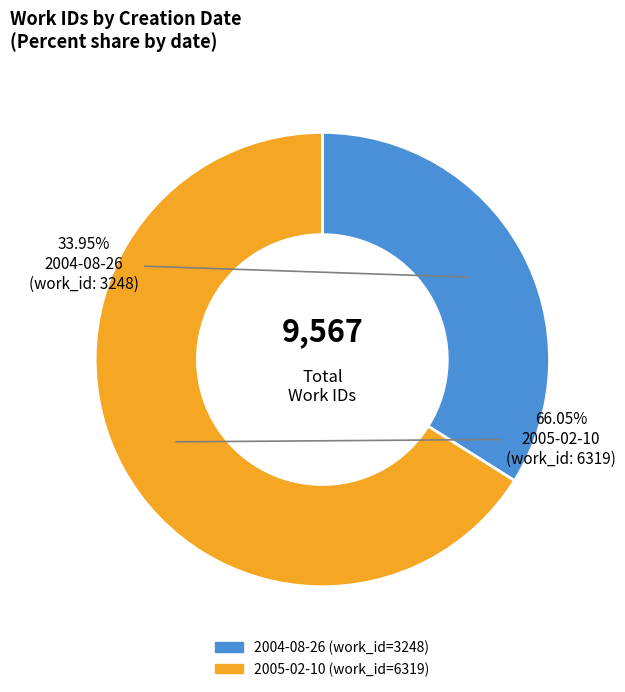

Which has a higher value, 2005-02-10 or 2004-08-26?

2005-02-10